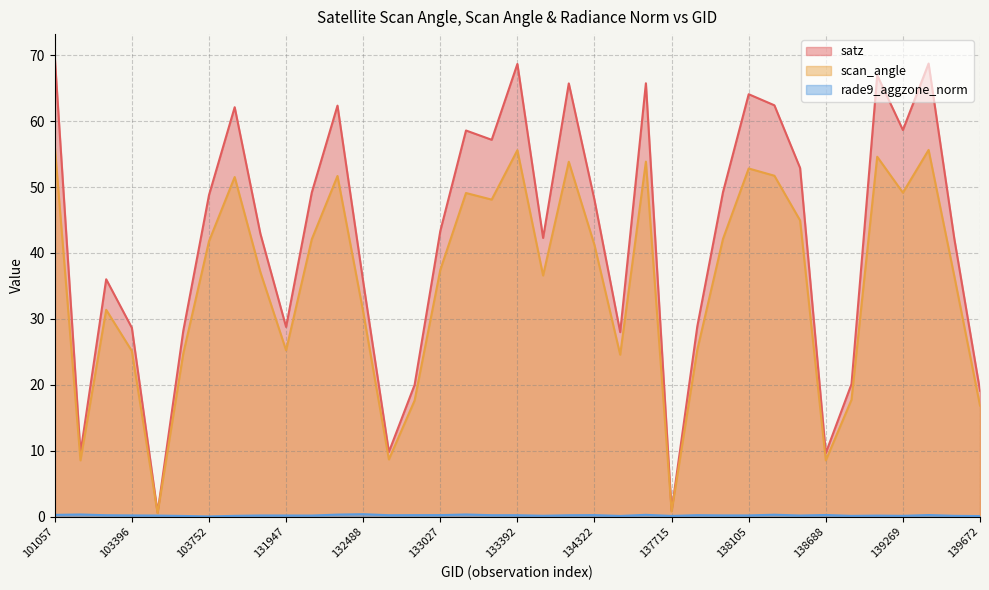

True or false: satz and rade9_aggzone_norm intersect in this chart.

False